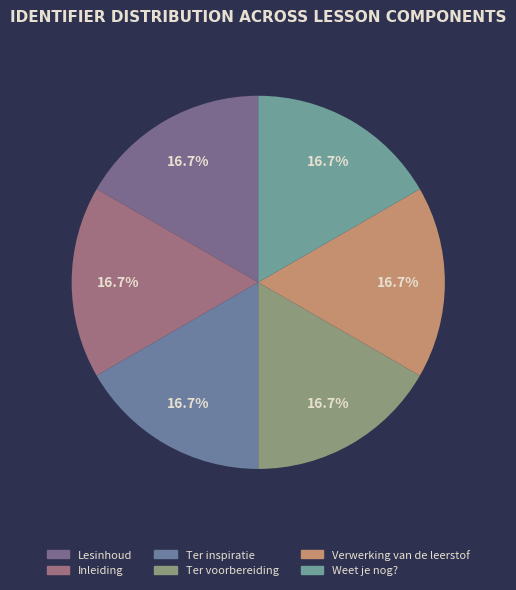

Is it true that Lesinhoud is 22% of the pie?

False